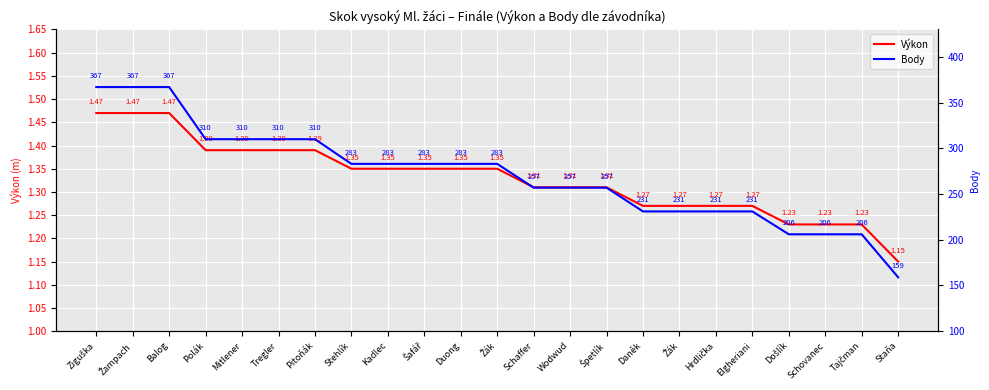

What is the label of the 20th point from the right?

Polák